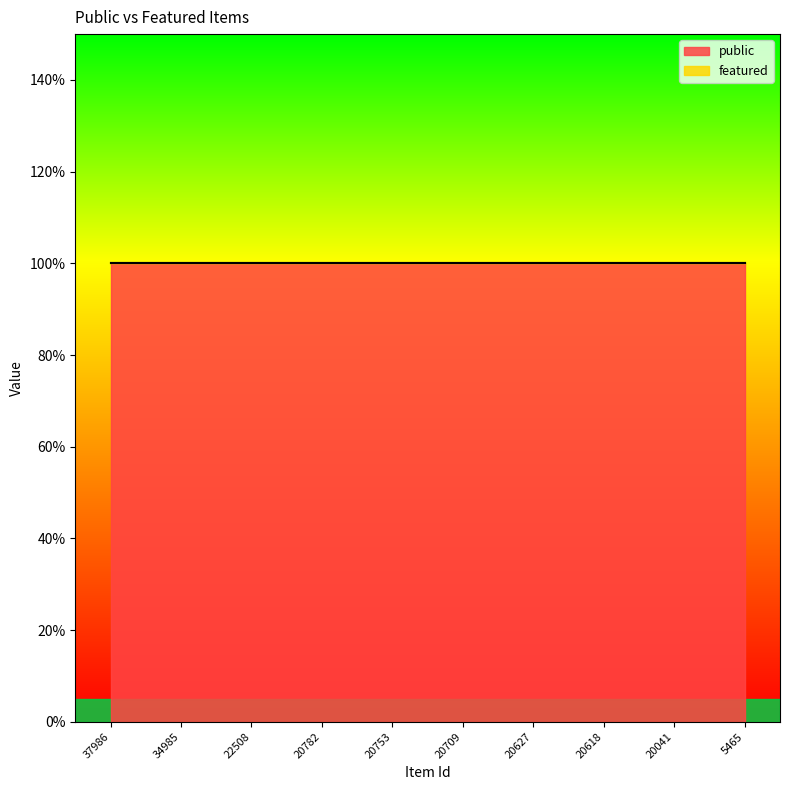

True or false: public and featured intersect in this chart.

False